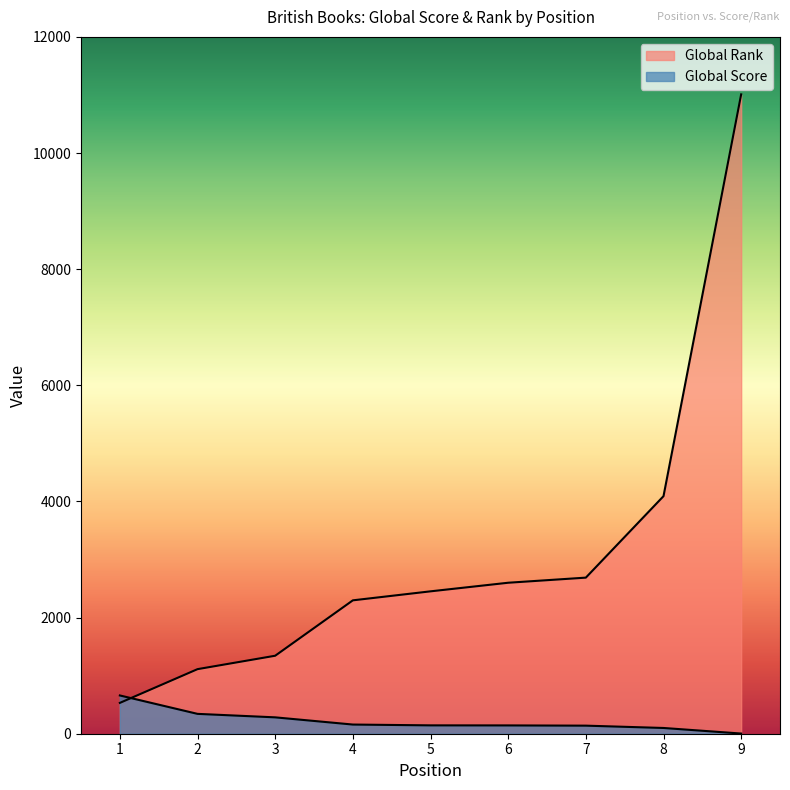

What is the sum of the Global Rank values at 4 and 1?

2828